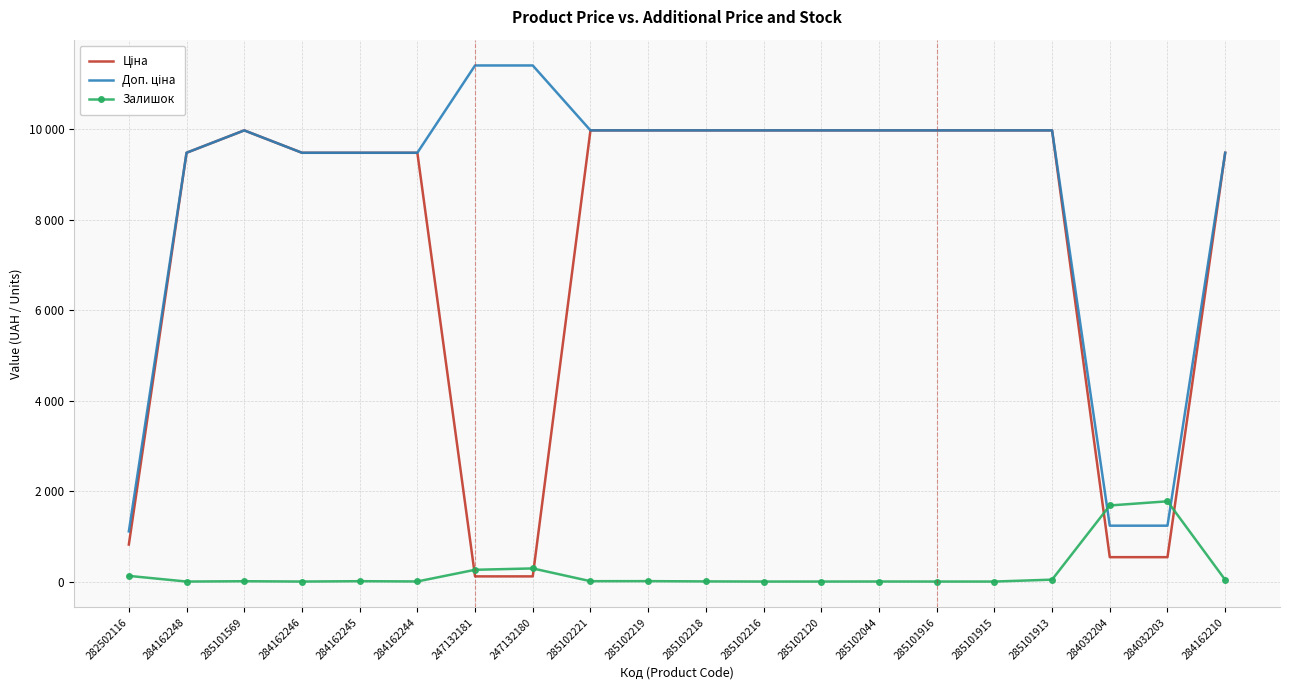

At which label is Залишок closest to 887?

247132180